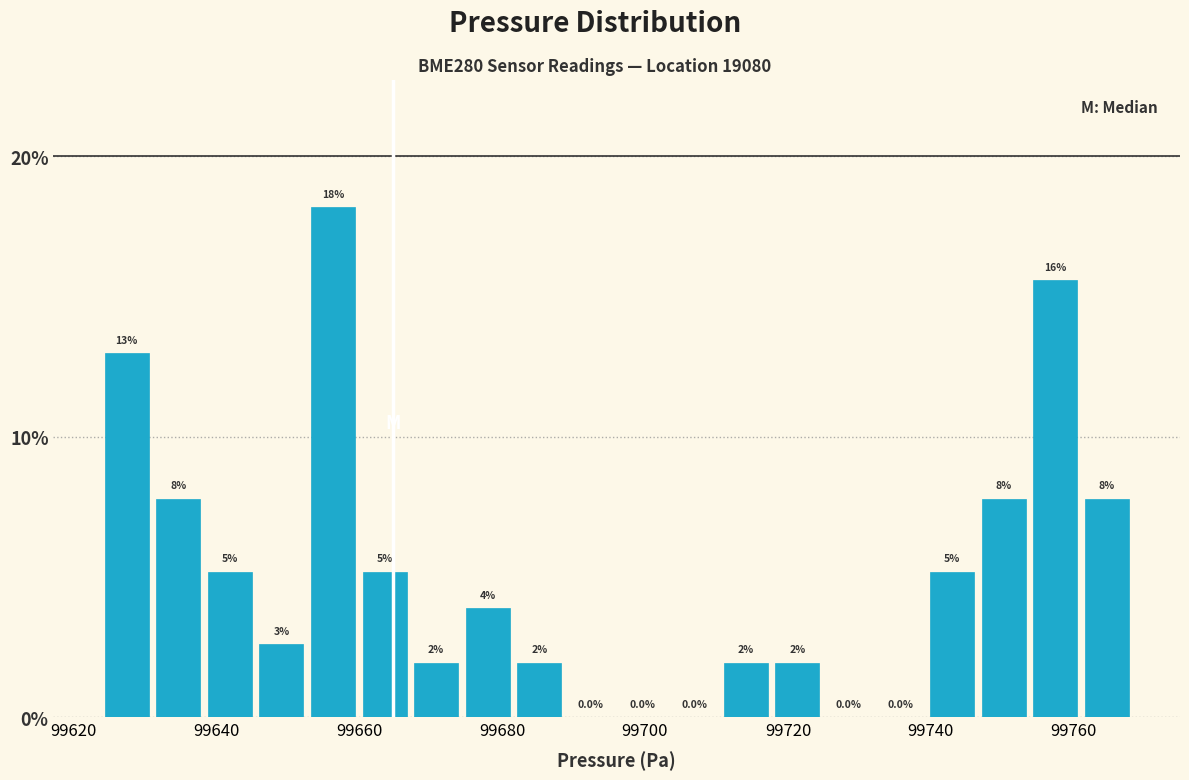

Read against the x-axis, roughly where is the centre of the tallest bar?

99656